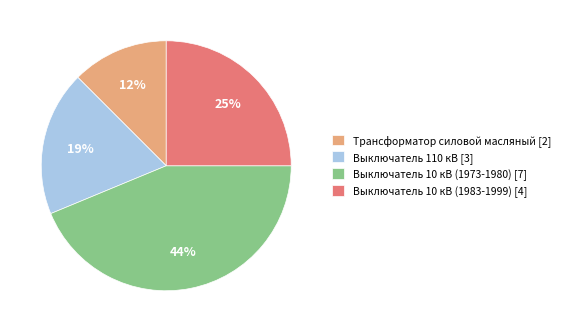

Is there any slice that represents more than half of the pie?

No